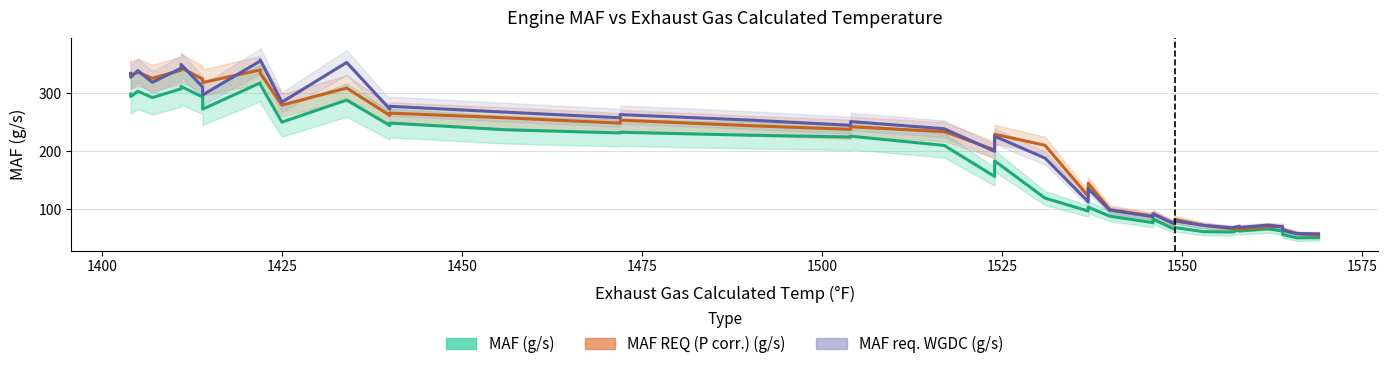

Which series has the largest range (max minus min)?

MAF req. WGDC (g/s)